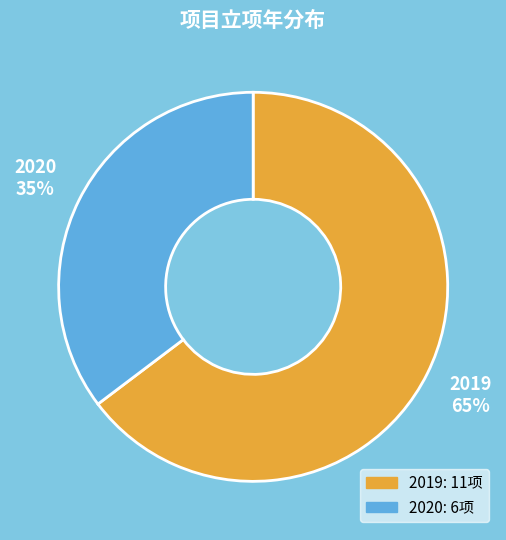

The 2020 slice represents 25% of the pie. True or false?

False